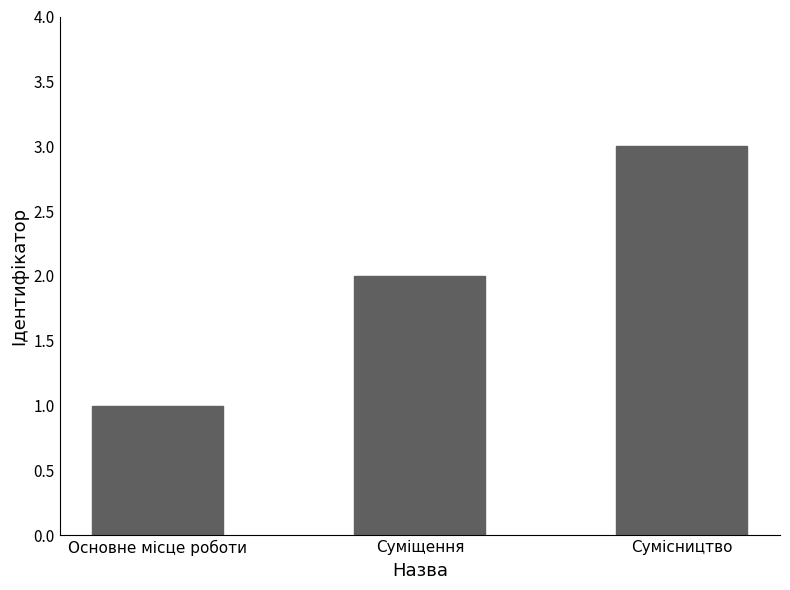

Reading left to right, extract all data points from this chart.

1	2	3